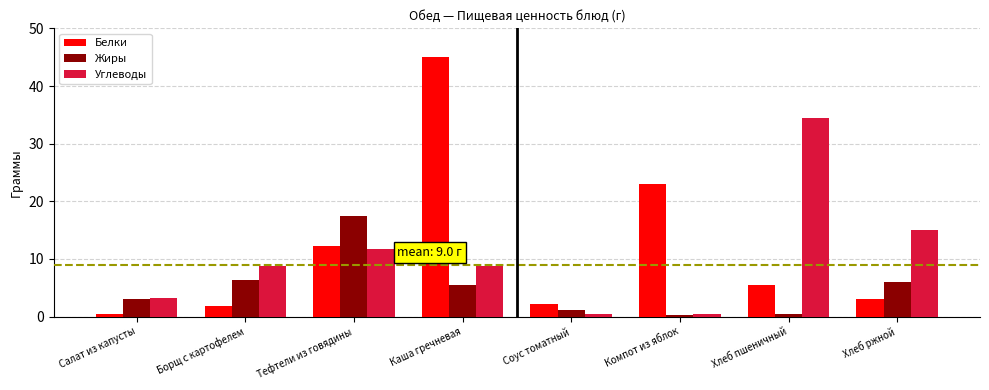

Which series has the widest spread of values?

Белки